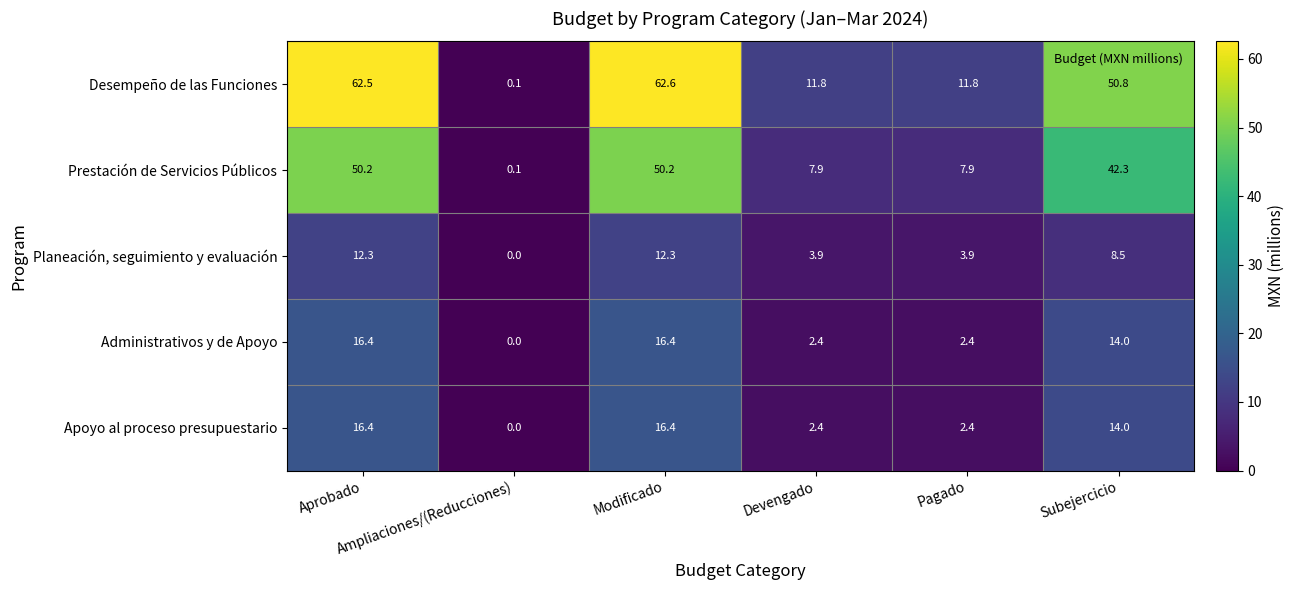

Which series has the largest range (max minus min)?

Desempeño de las Funciones